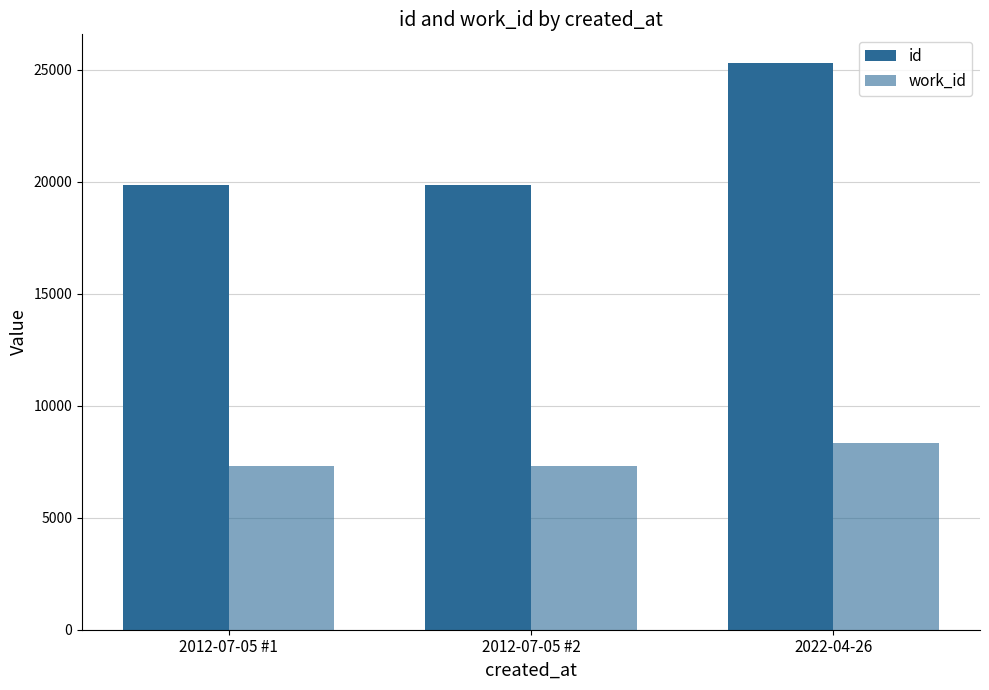

What is the smallest value displayed?

7295